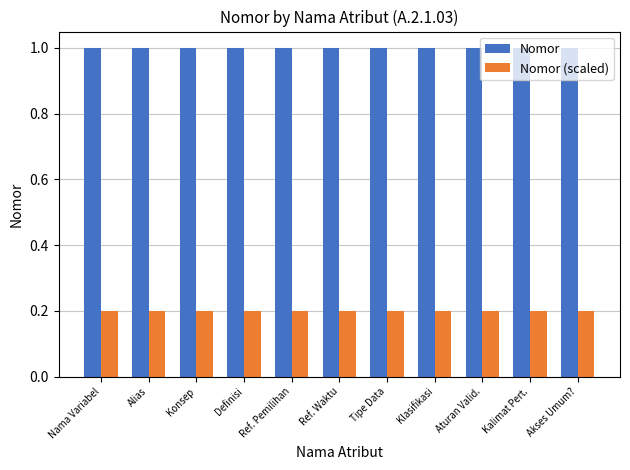

What is the spread (max minus min) of values at Definisi?

0.8